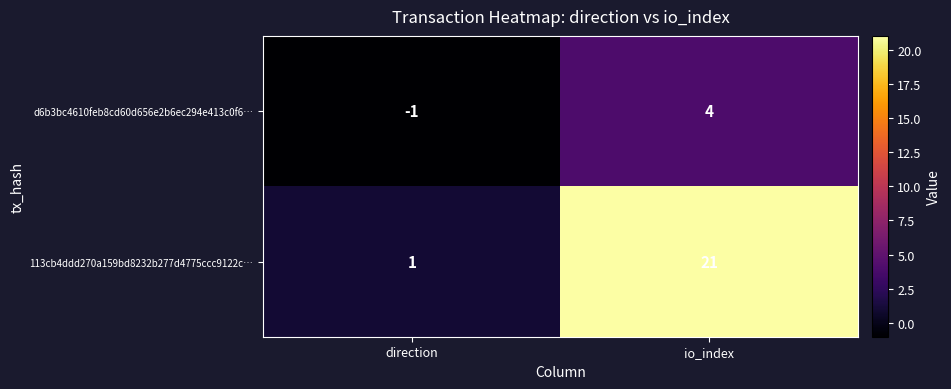

What is the difference between the highest and lowest values at direction?

2